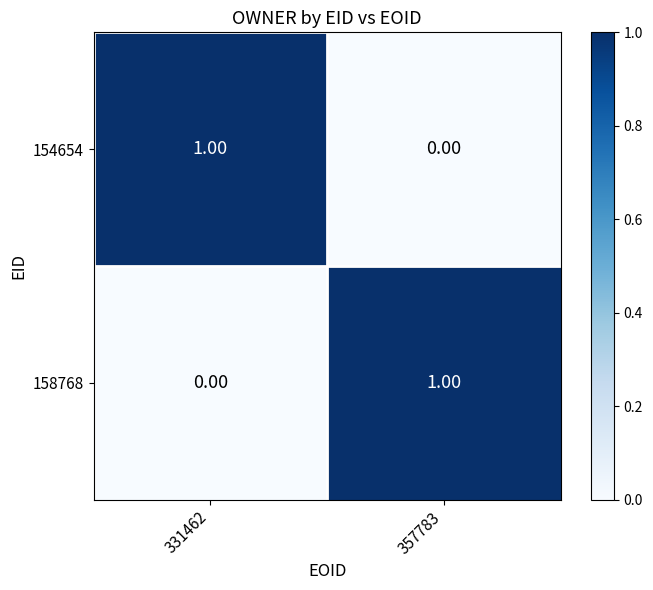

Rank the categories by 158768 value from lowest to highest.

331462, 357783